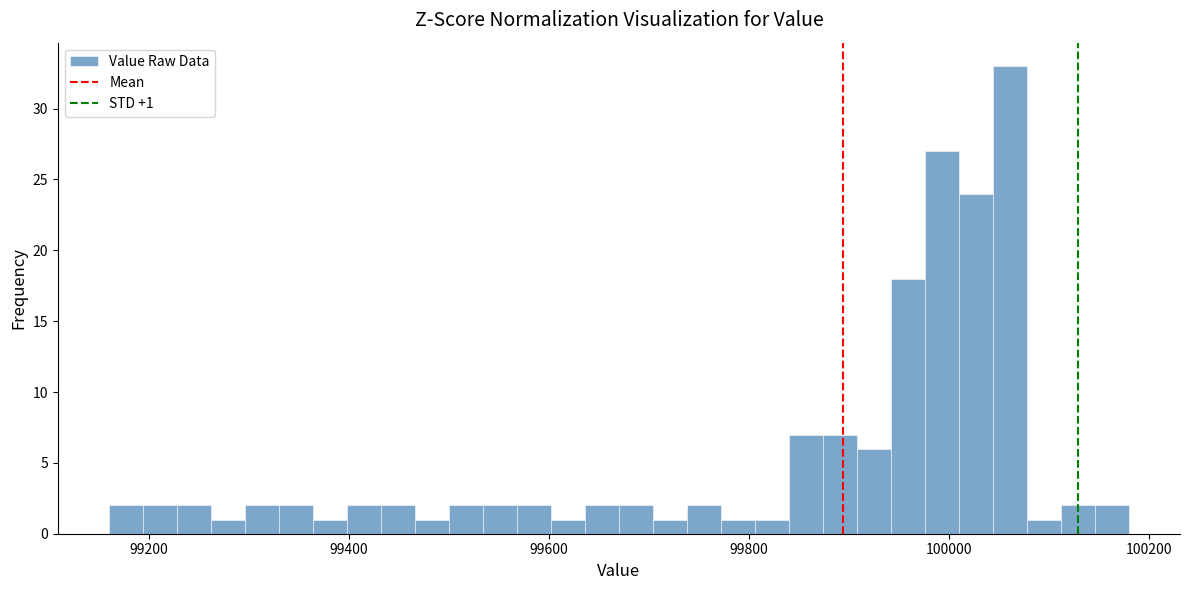

Around what value on the x-axis is the tallest bar? Give the approximate position of its centre, as read against the axis.

100060